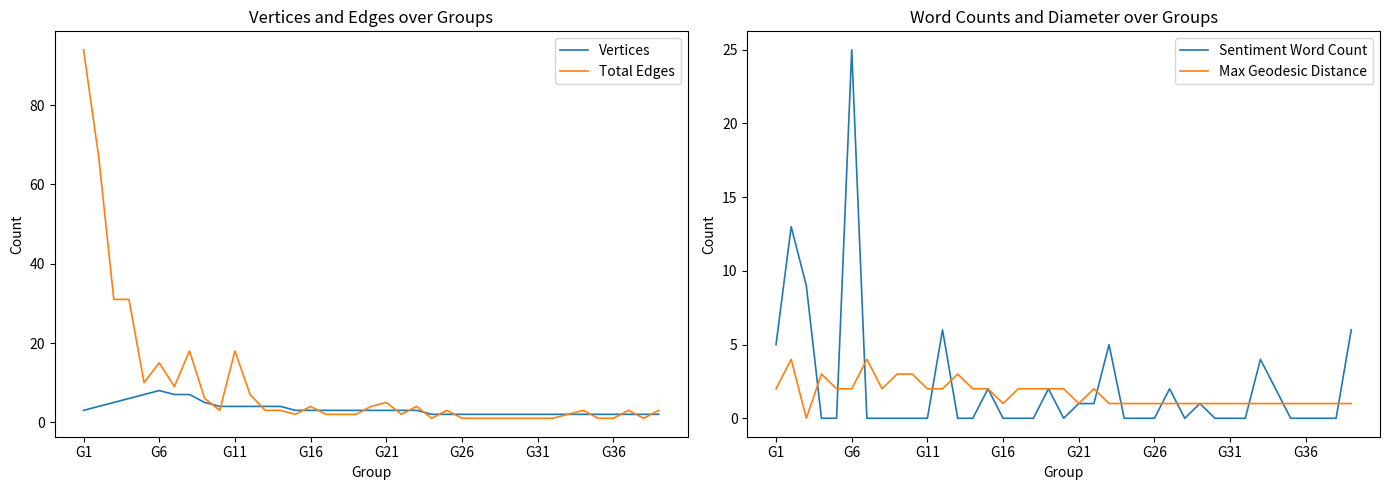

At which category is the sum across all series the highest?

G1